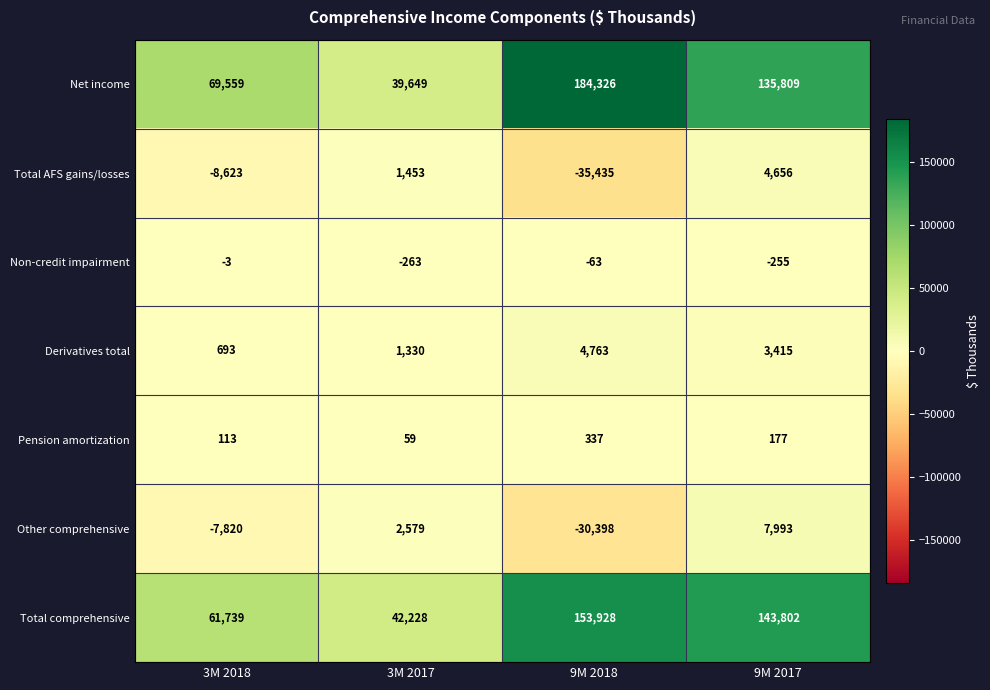

How many Derivatives total values are between 1330 and 4763?

3